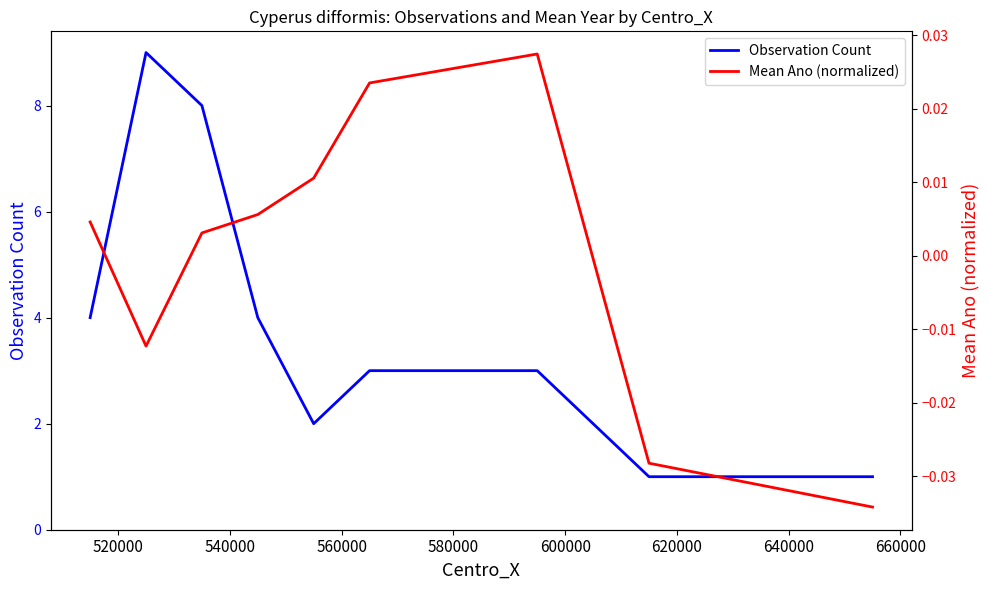

True or false: Observation Count and Mean Ano (normalized) cross at least once.

False